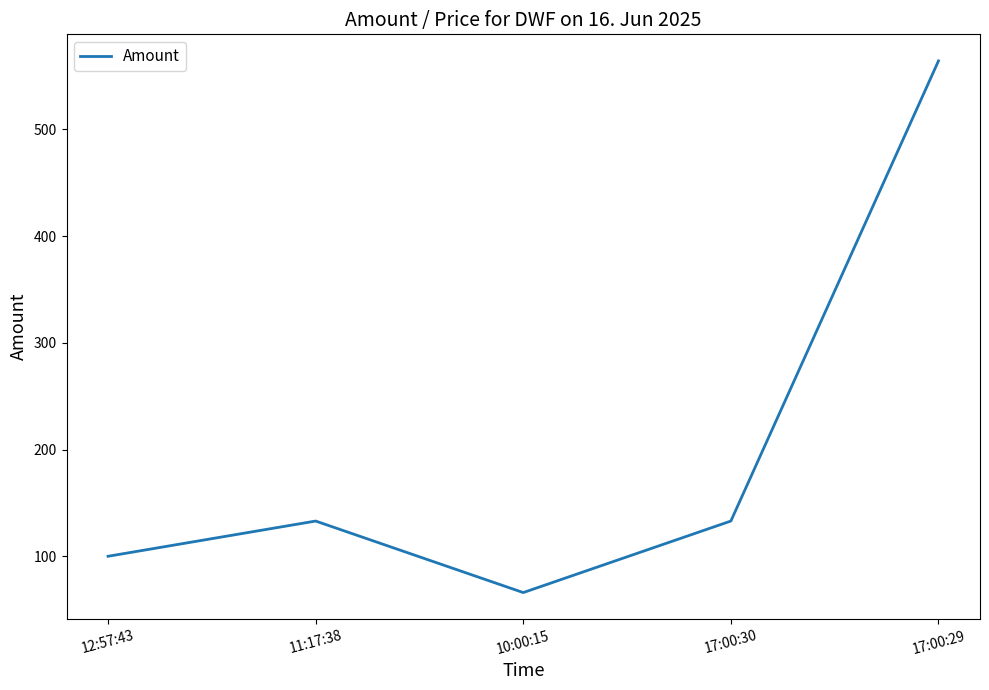

Where is the first local minimum?

10:00:15